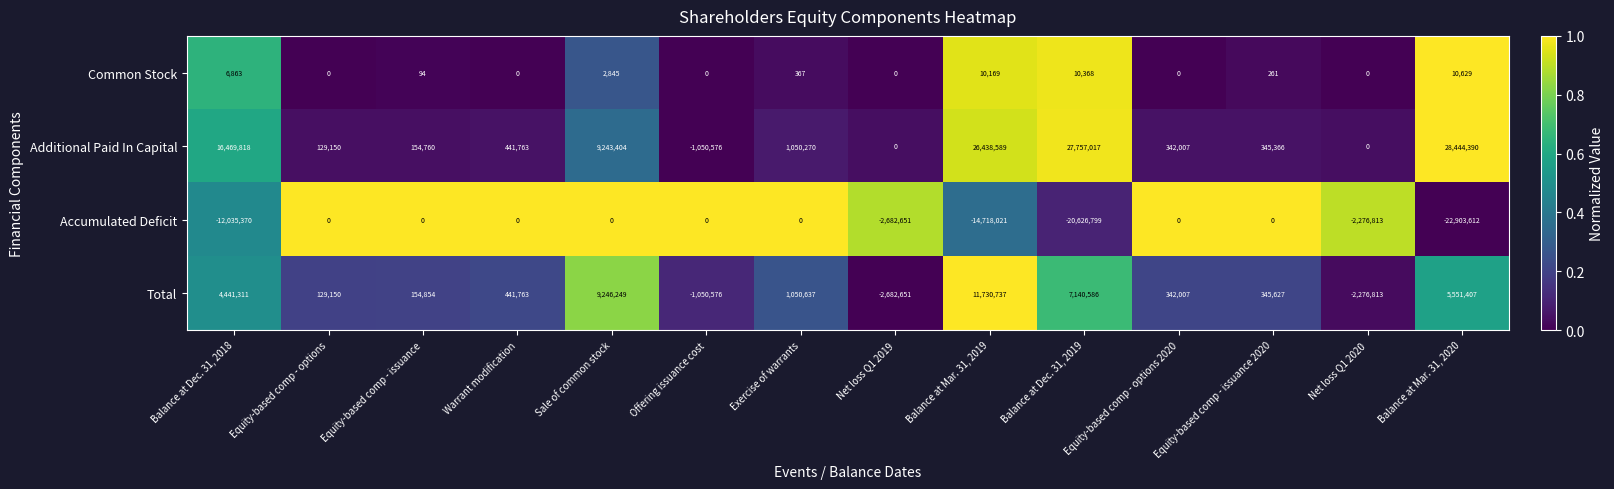

True or false: Additional Paid In Capital has a value of 121055 at Warrant modification.

False